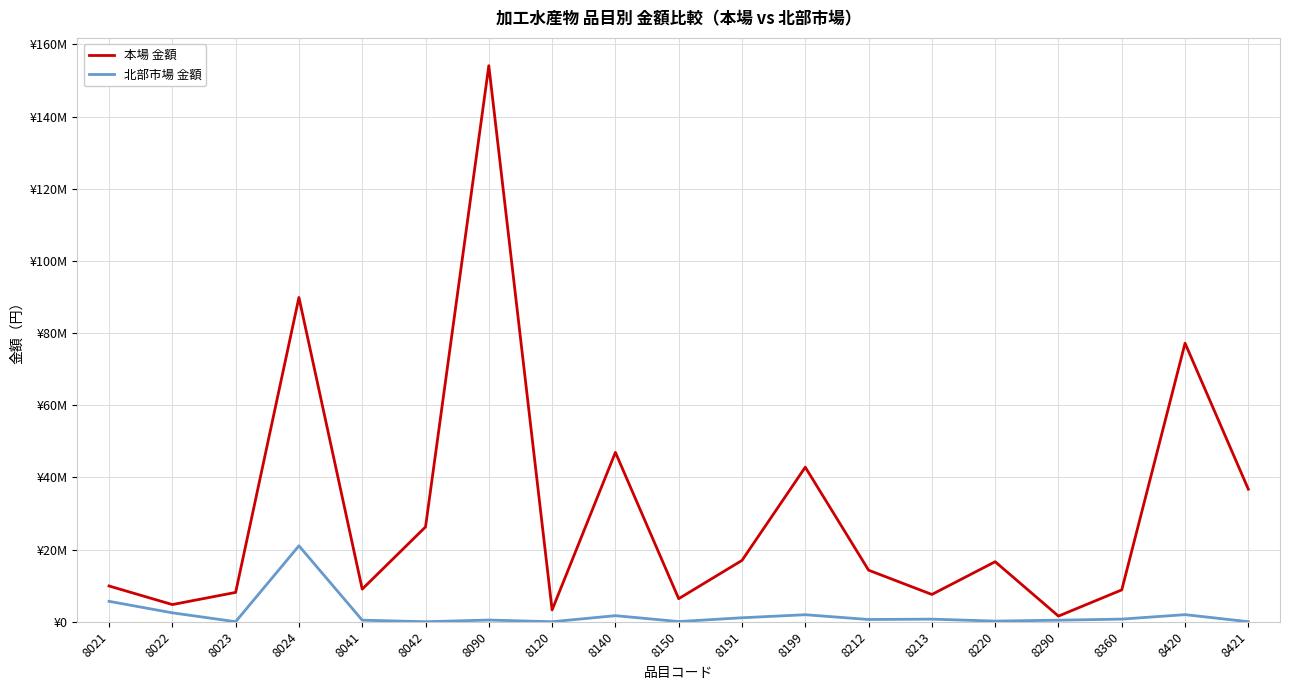

What are all the series names shown in the legend?

本場 金額, 北部市場 金額